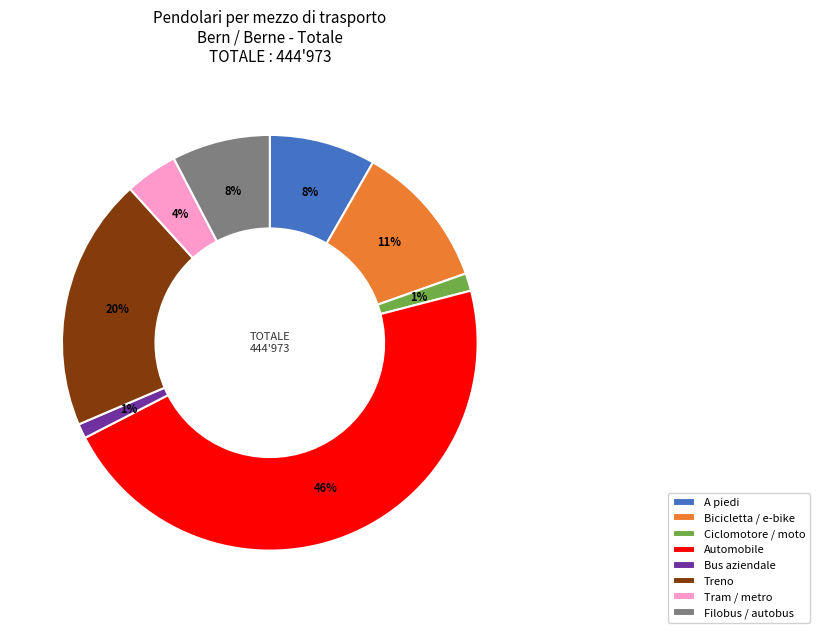

Does any single category account for the majority?

No